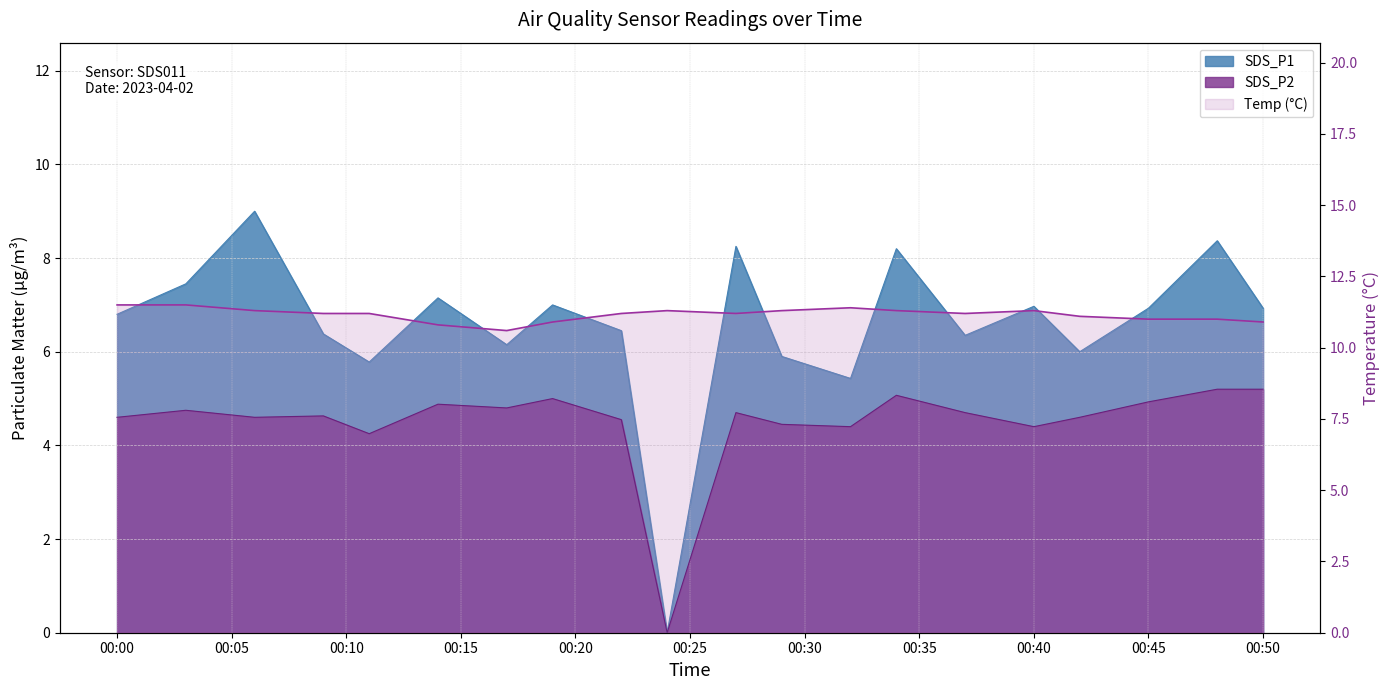

Count the number of data series in this chart.

3